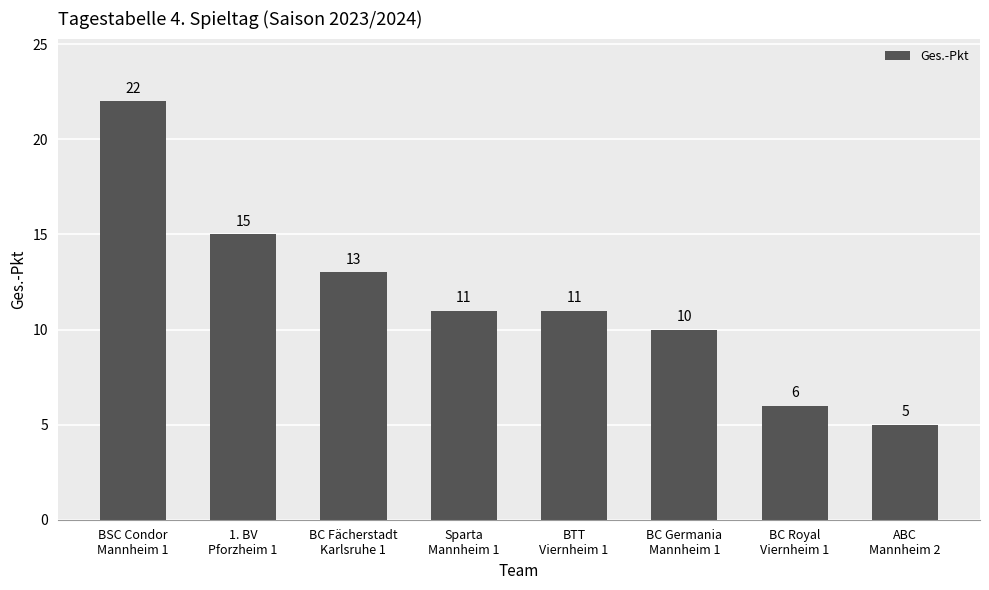

What is the maximum value shown in the chart?

22